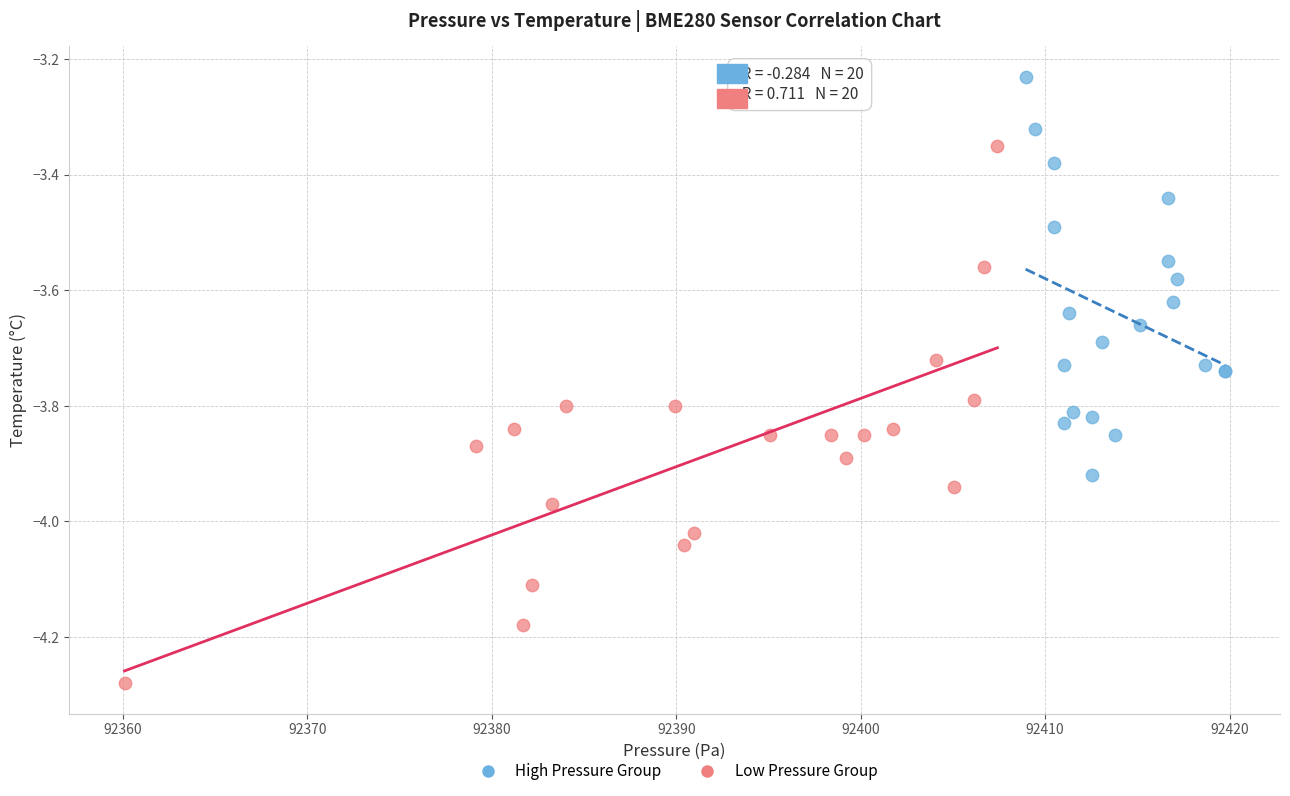

What are all the series names shown in the legend?

High Pressure Group, Low Pressure Group